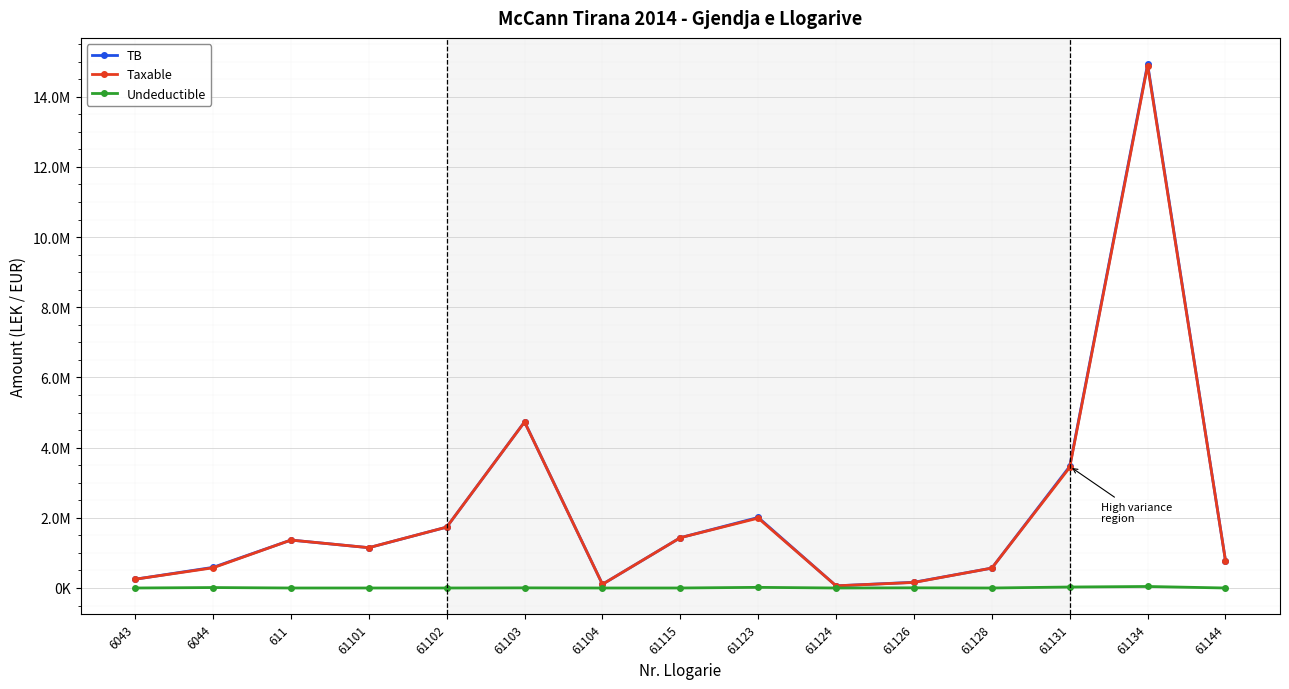

Where is the first local maximum for Undeductible?

6044